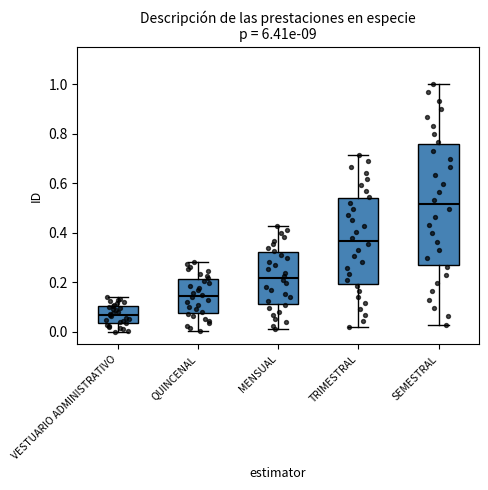

Comparing the boxes themselves (not the whiskers), which one is the tallest?

SEMESTRAL